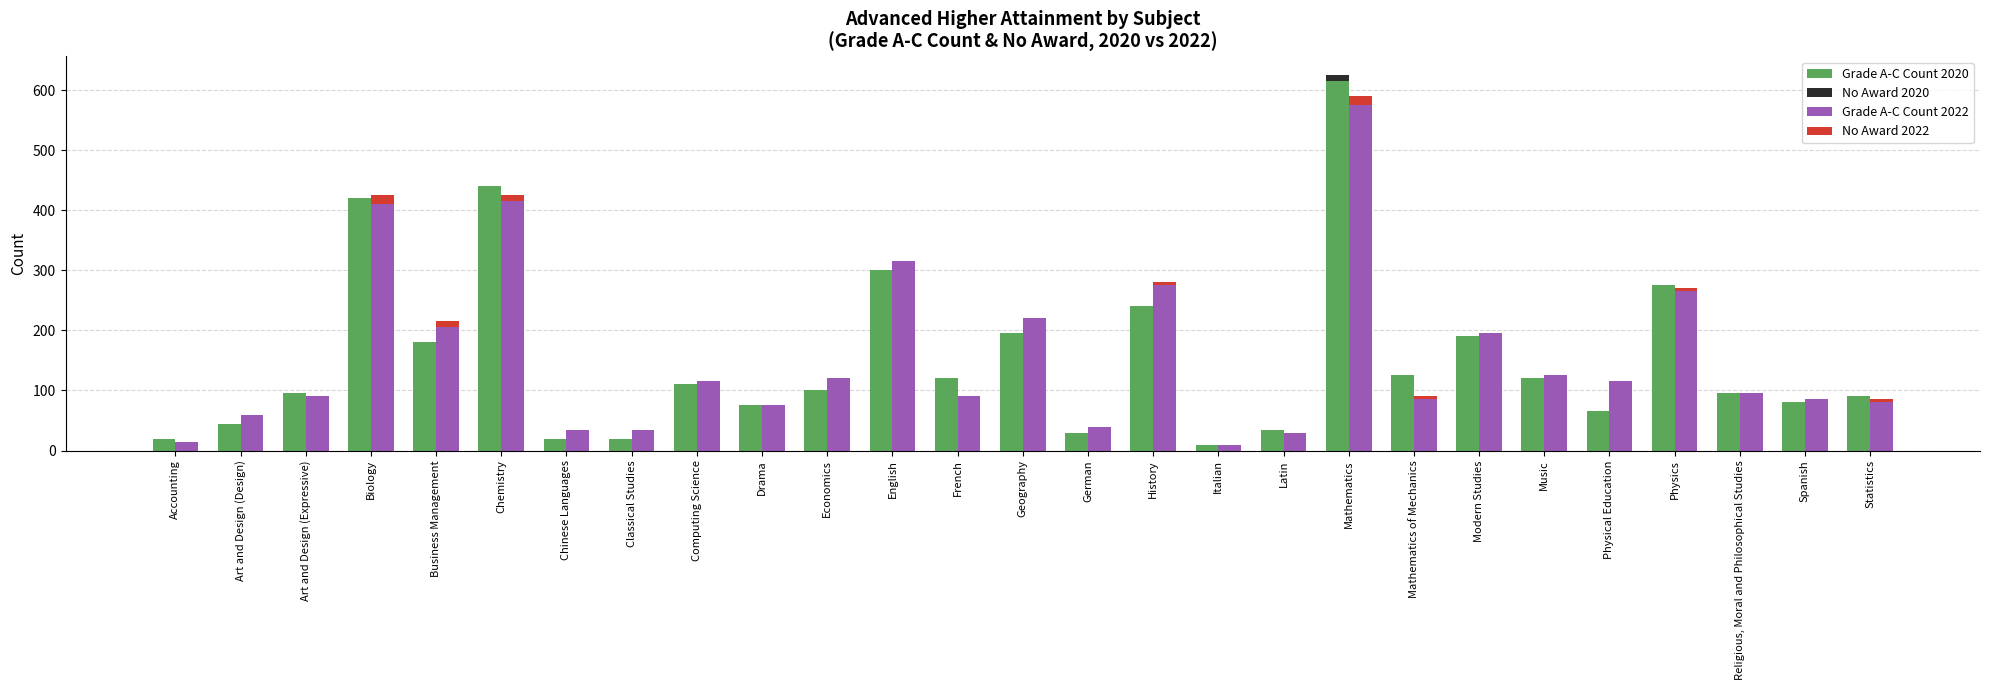

What is the total value across all series at Modern Studies?

385